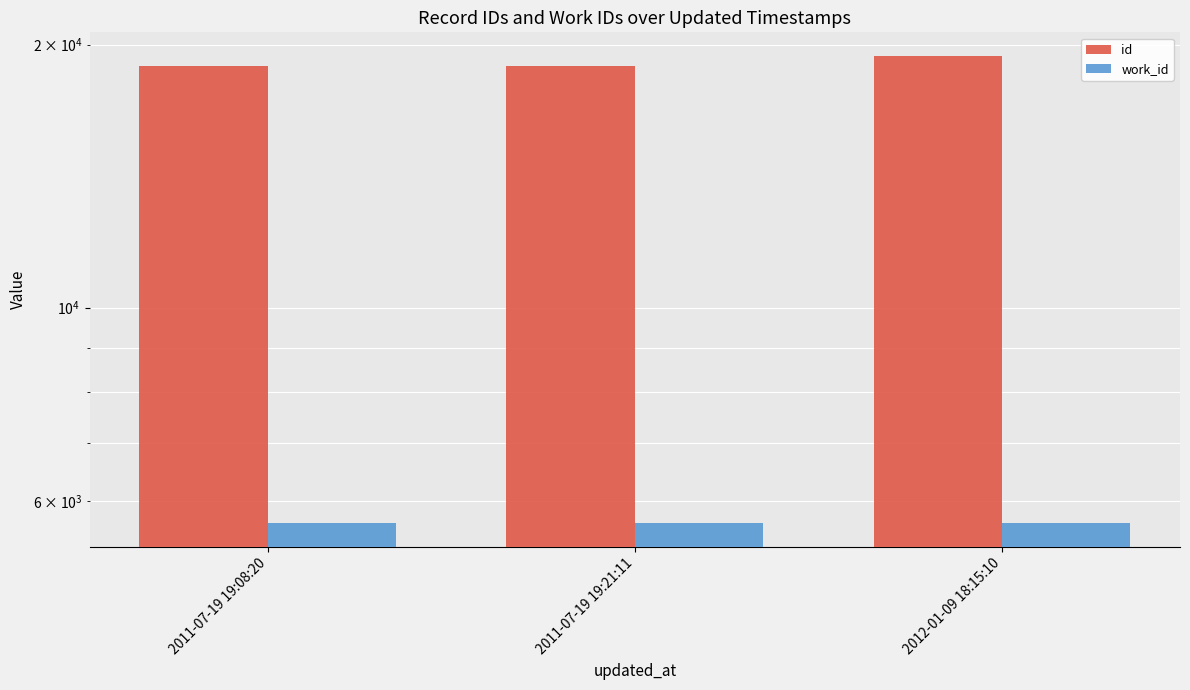

What is the difference between the highest and lowest values at 2011-07-19 19:21:11?

13261